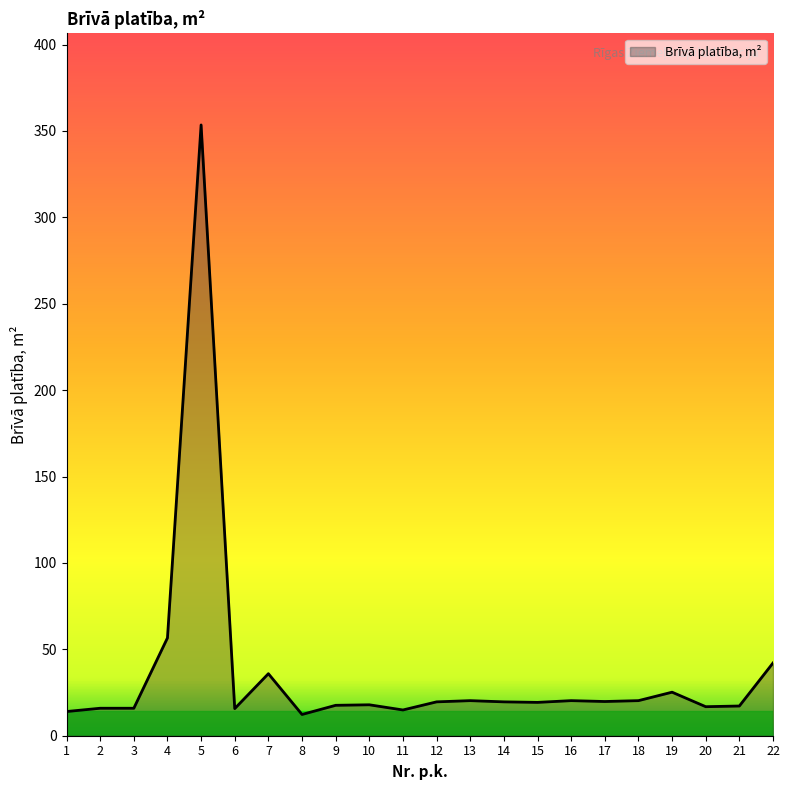

True or false: the data shows 20.3 at 16.

True